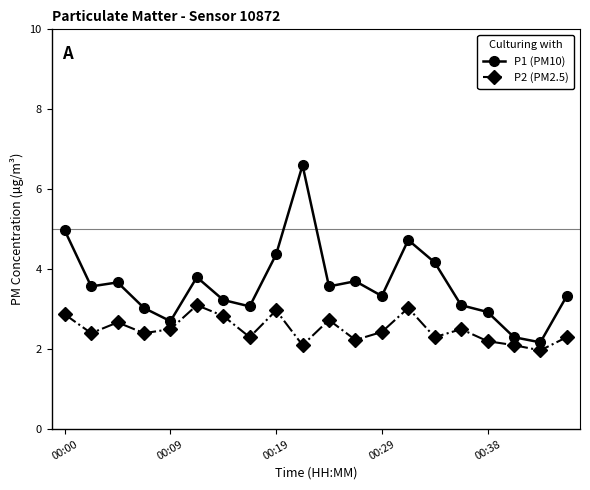

True or false: P2 (PM2.5) and P1 (PM10) cross at least once.

False